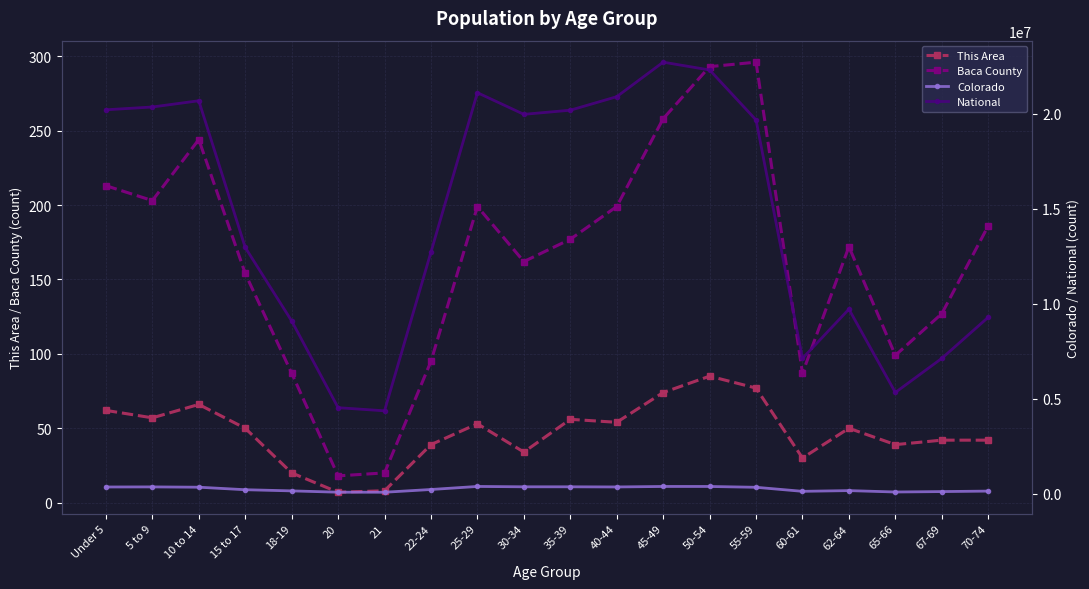

What is the difference between the maximum and minimum values in the Colorado series?

305074